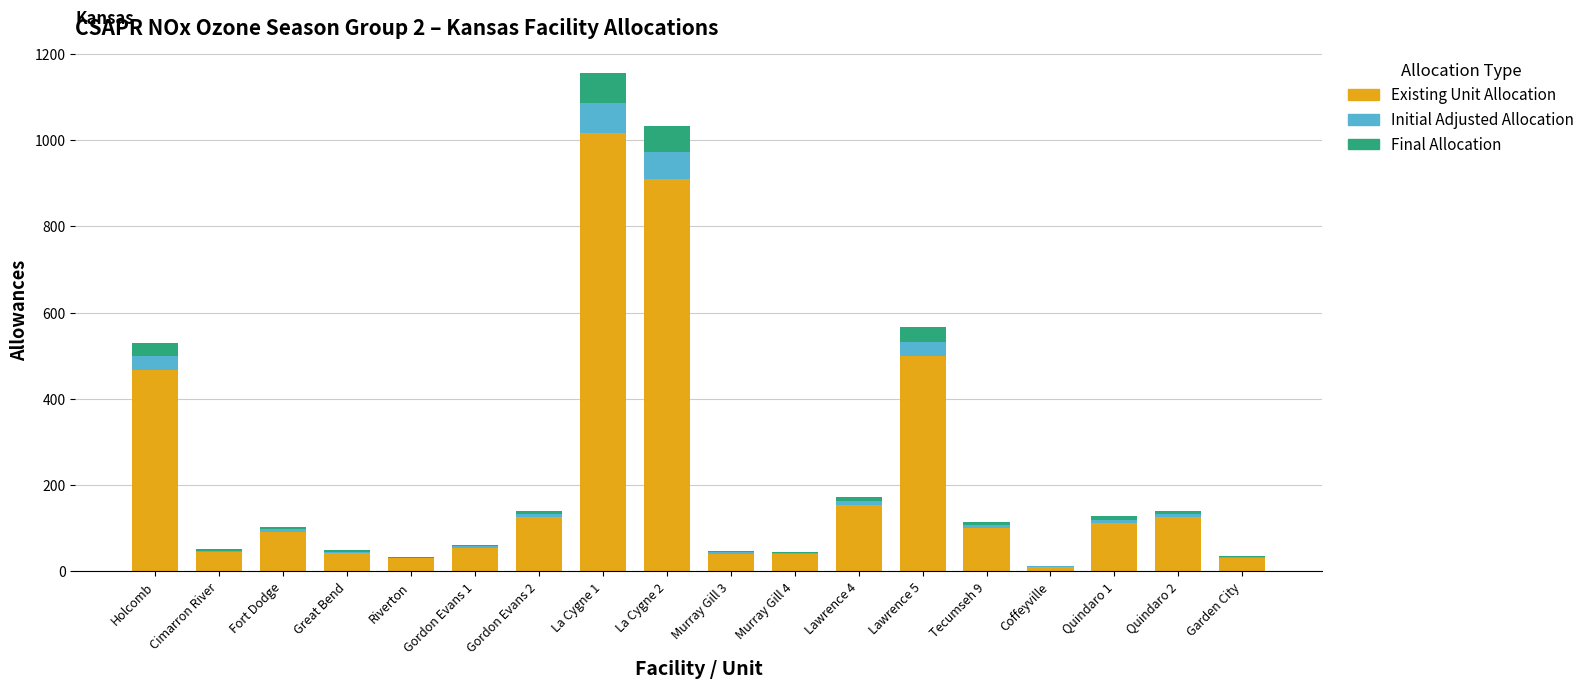

Does the chart contain stacked bars?

Yes